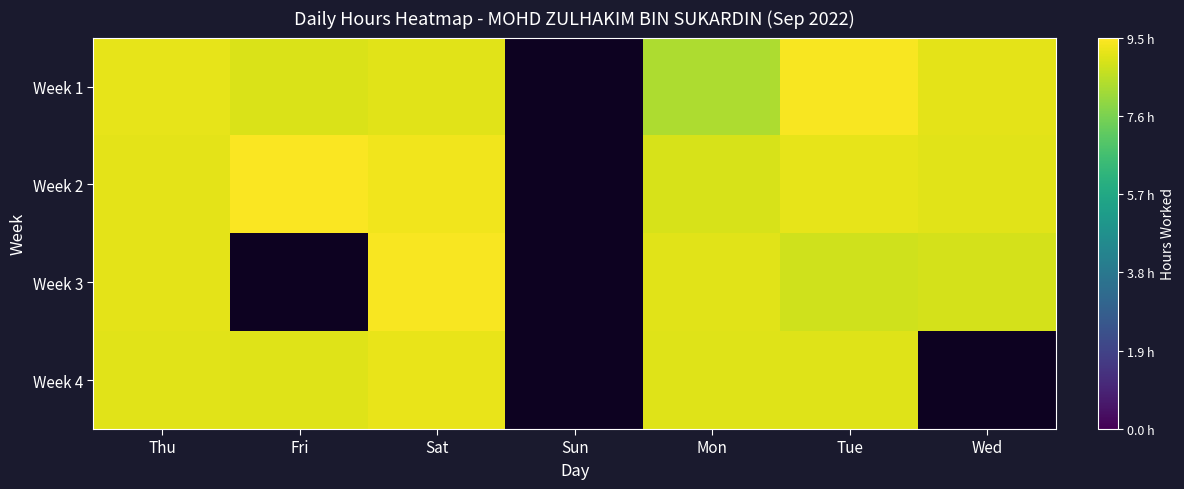

How many values in Week 2 are above zero?

6